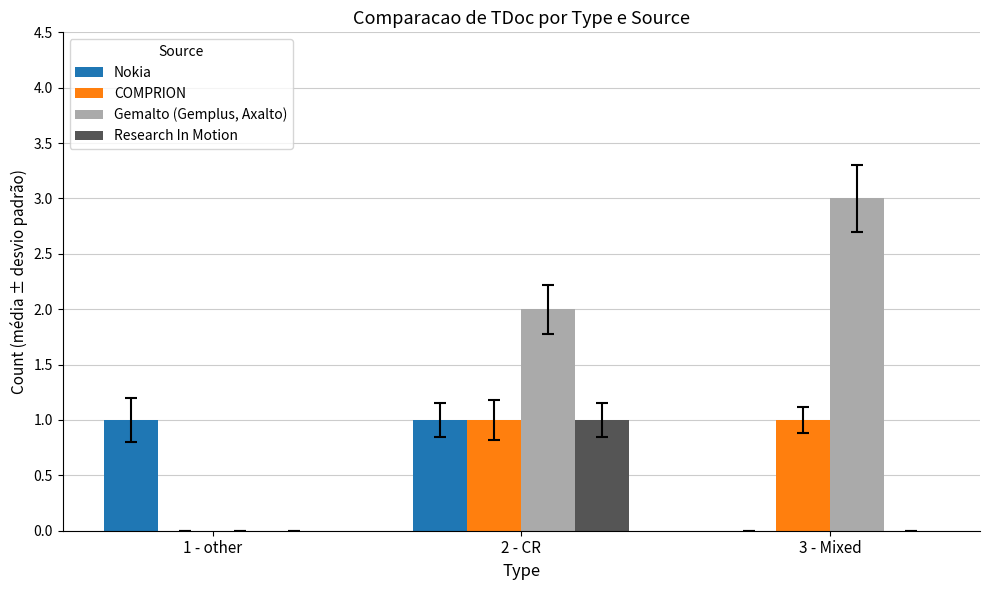

Reading left to right, what are all the values shown in this chart?

Nokia: 1	1	0
COMPRION: 0	1	1
Gemalto (Gemplus, Axalto): 0	2	3
Research In Motion: 0	1	0